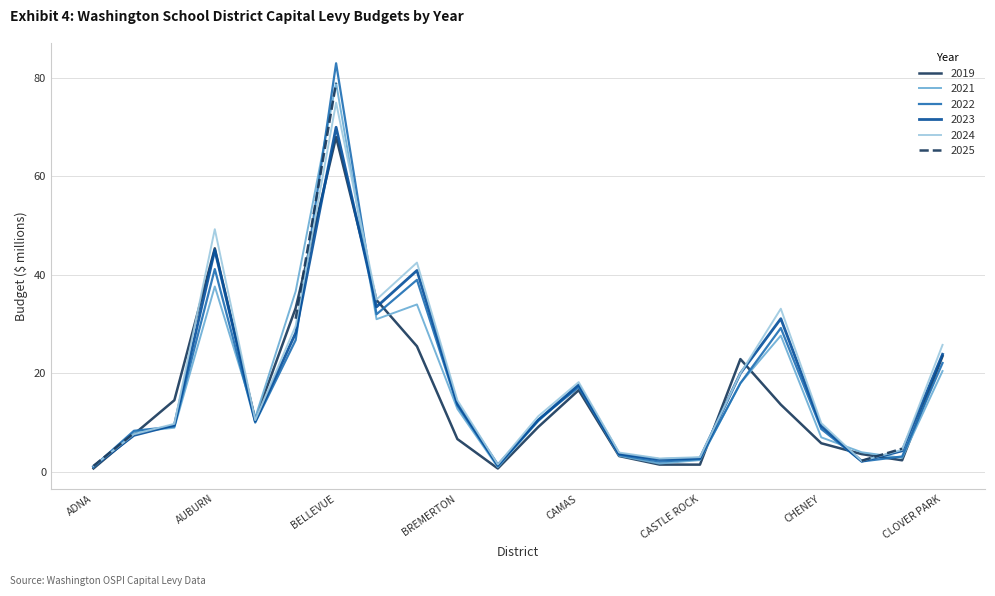

What value does the 2021 series have at CHENEY?

7.0